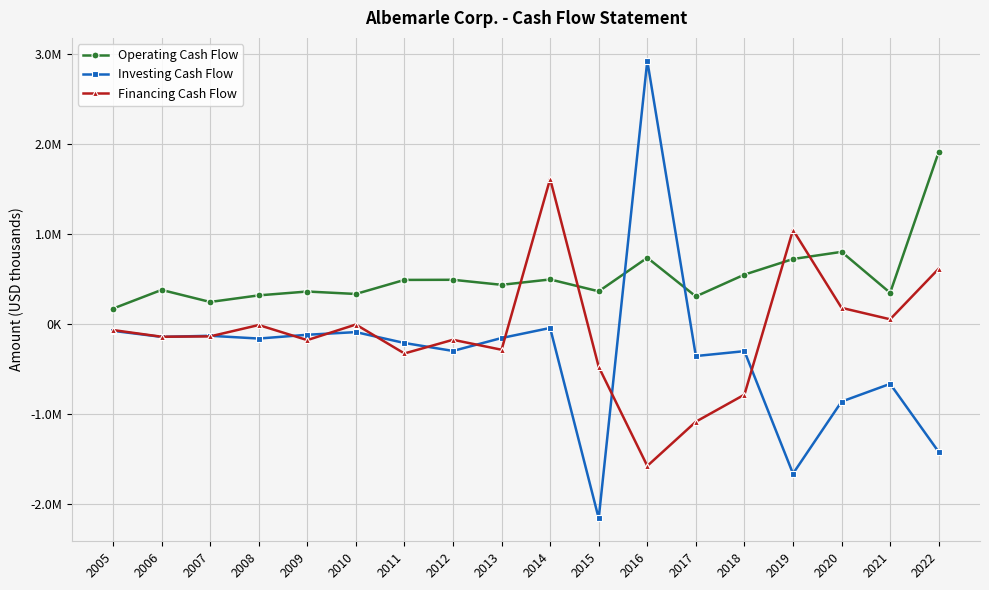

Which series ends up on top after the final intersection of Financing Cash Flow and Investing Cash Flow?

Financing Cash Flow